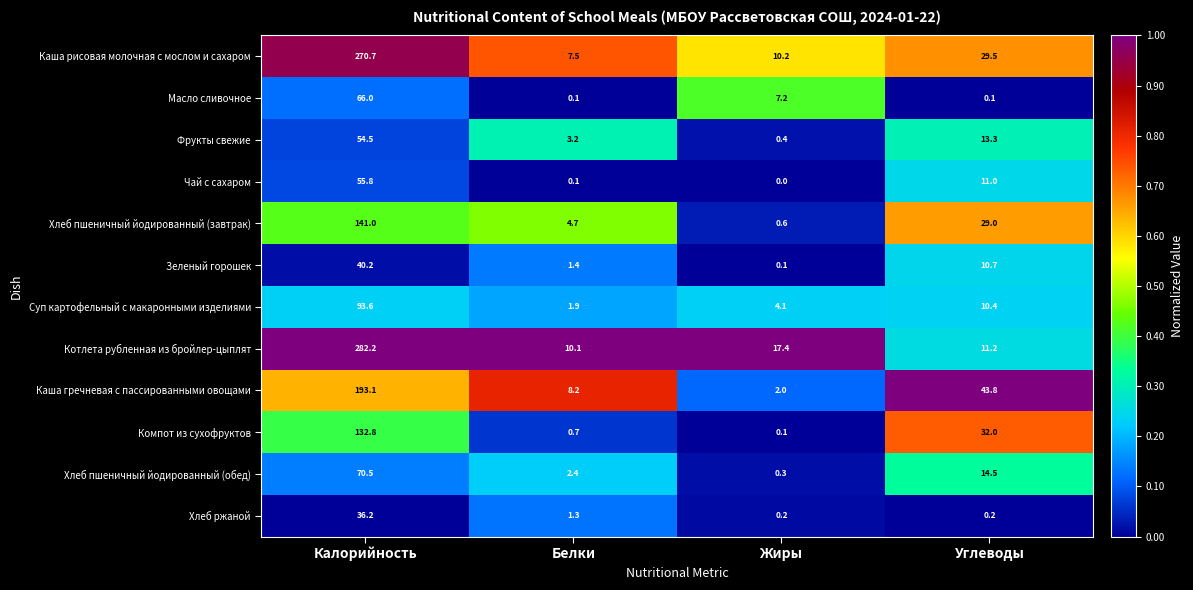

What is the maximum value shown in the chart?

282.2